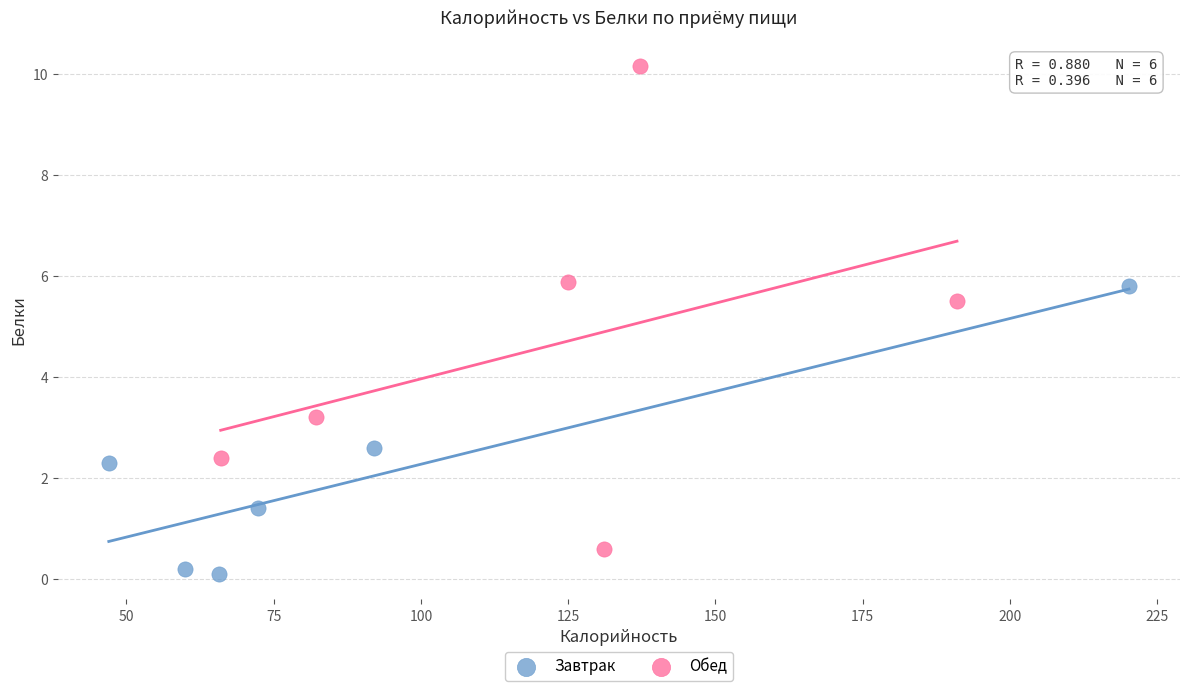

What are all the series names shown in the legend?

Завтрак, Обед